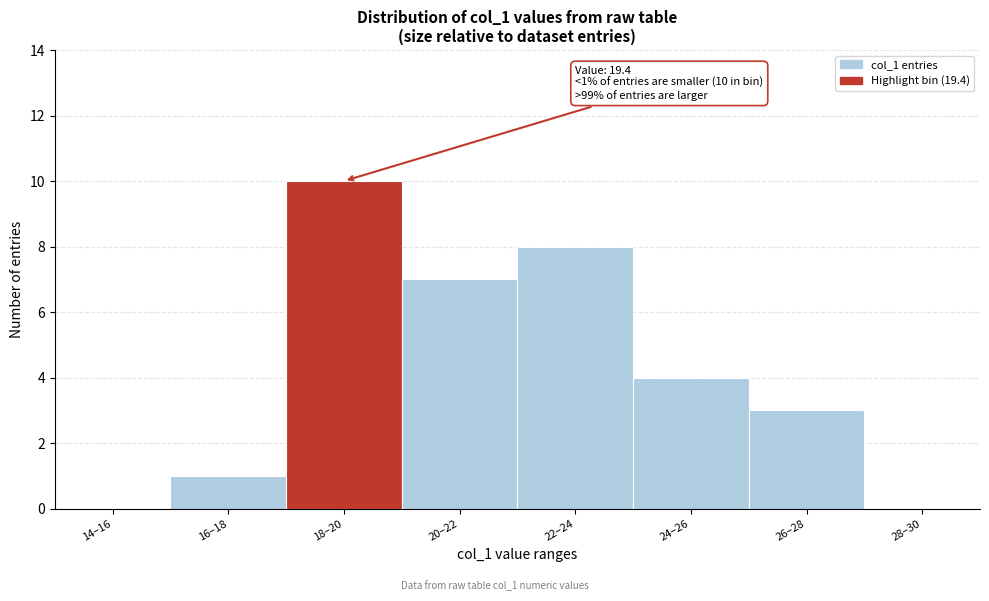

Reading left to right, extract all data points from this chart.

14–16=0	16–18=1	18–20=10	20–22=7	22–24=8	24–26=4	26–28=3	28–30=0